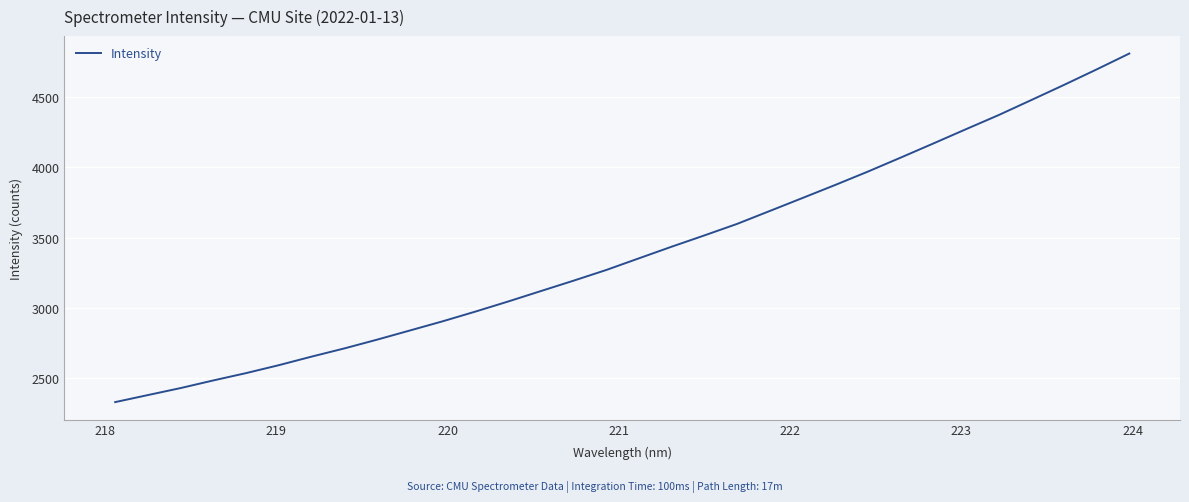

What is the difference between the maximum and minimum values?

2480.1